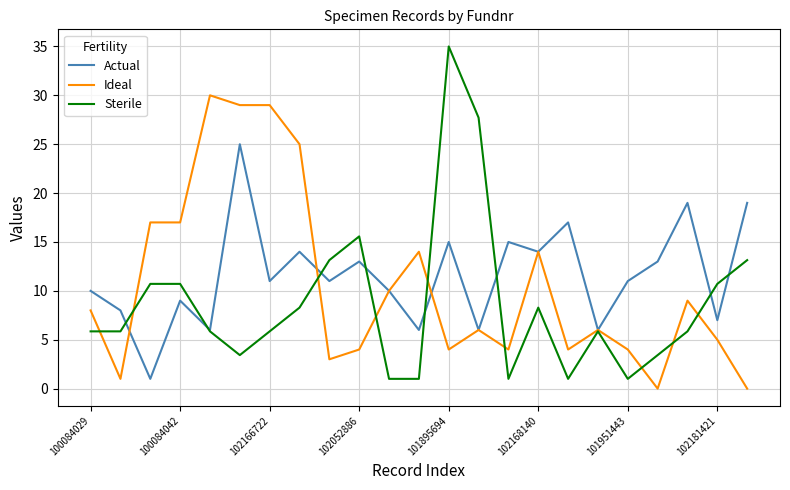

Rank the series by their maximum value, from highest to lowest.

Sterile, Ideal, Actual